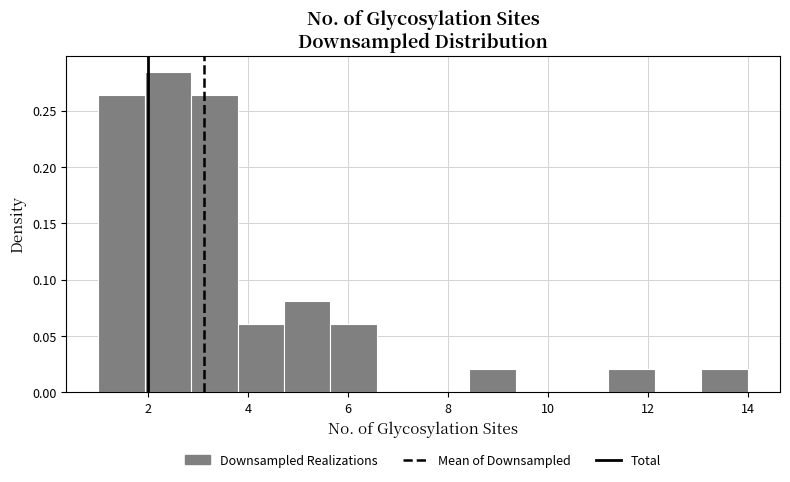

Reading left to right, list every bar in this chart as the range it spans on the x-axis followed by its height. Neither the bar edges nor the heights are printed on the chart, so give them approximately, as read against the axes.

1.0 to 2.0: 0.265
2.0 to 2.8: 0.285
2.8 to 3.8: 0.265
3.8 to 4.8: 0.060
4.8 to 5.6: 0.080
5.6 to 6.6: 0.060
6.6 to 7.6: 0
7.6 to 8.4: 0
8.4 to 9.4: 0.020
9.4 to 10.2: 0
10.2 to 11.2: 0
11.2 to 12.2: 0.020
12.2 to 13.0: 0
13.0 to 14.0: 0.020